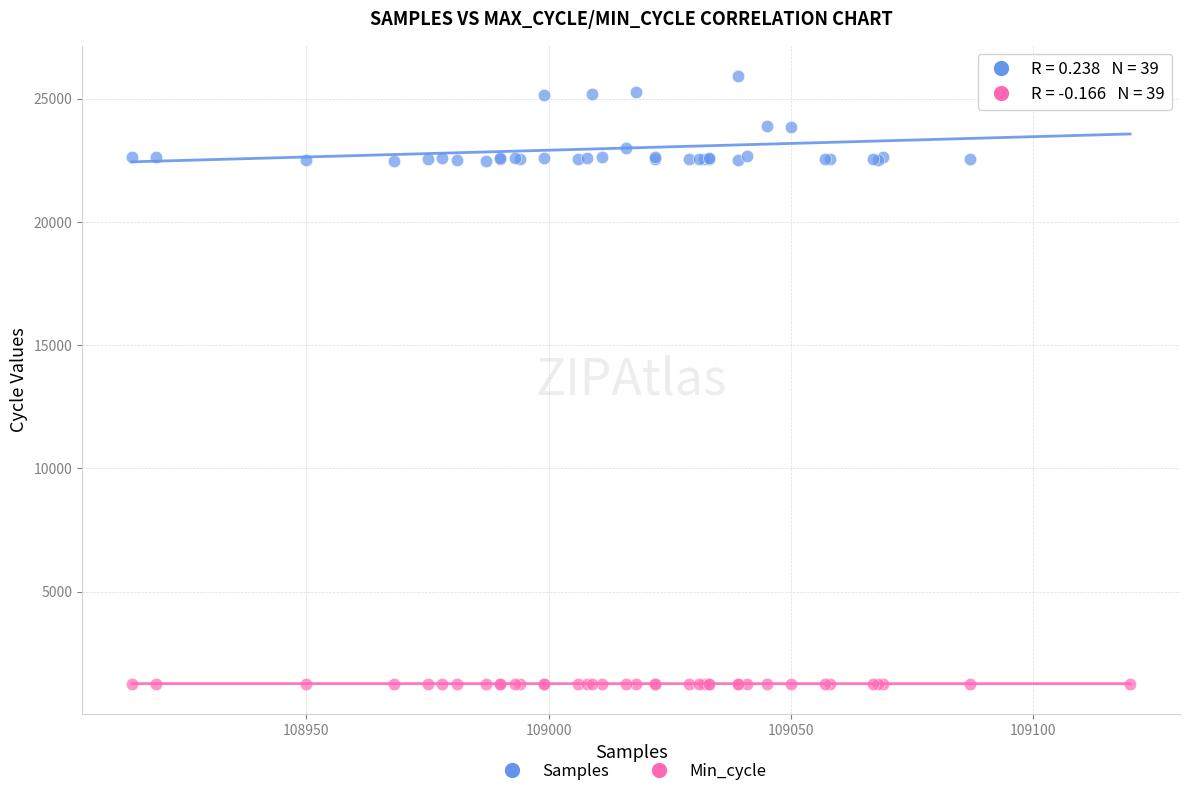

What is the X range (max minus min) for the scatter plot?

206